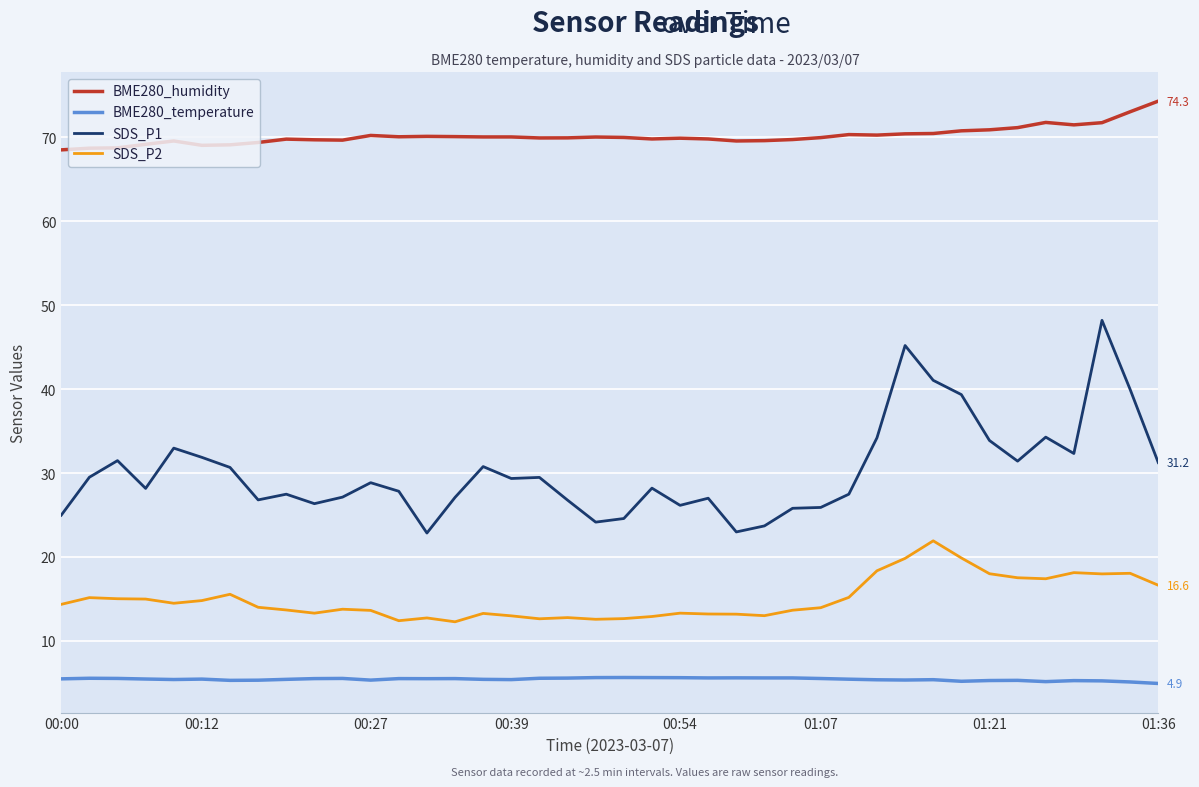

Rank the series by their maximum value, from lowest to highest.

BME280_temperature, SDS_P2, SDS_P1, BME280_humidity